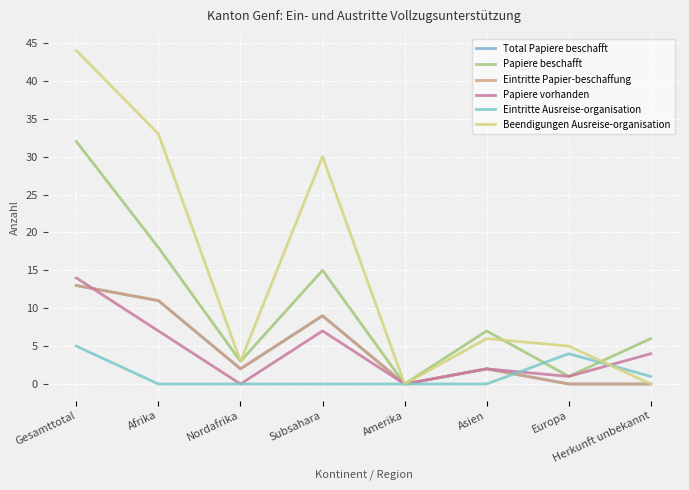

Does the chart have visible grid lines?

Yes